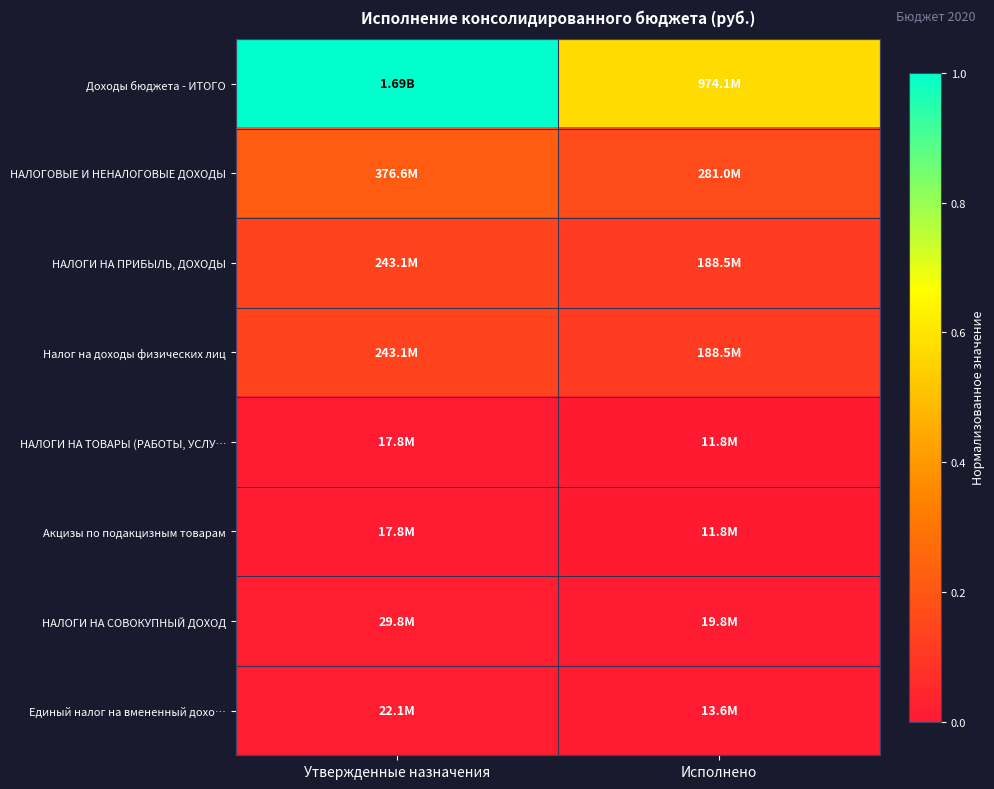

Which series has the largest total across all categories?

Доходы бюджета - ИТОГО